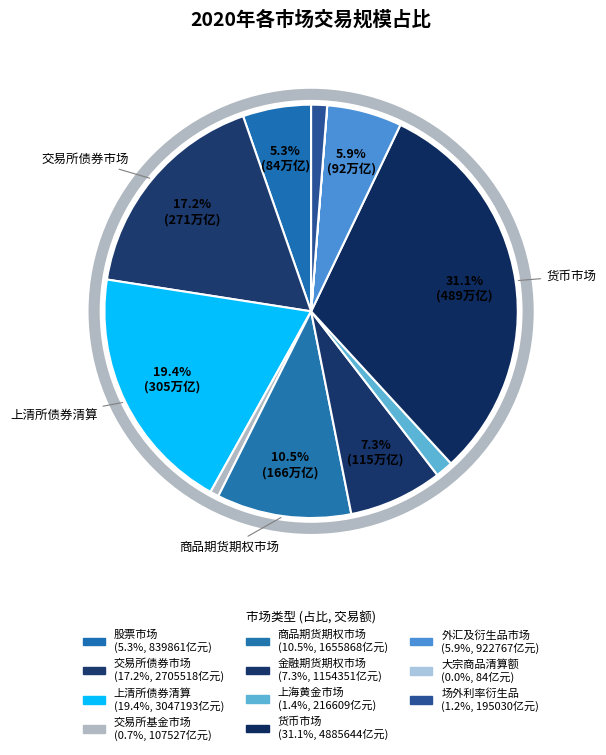

Count the number of slices in the pie.

11